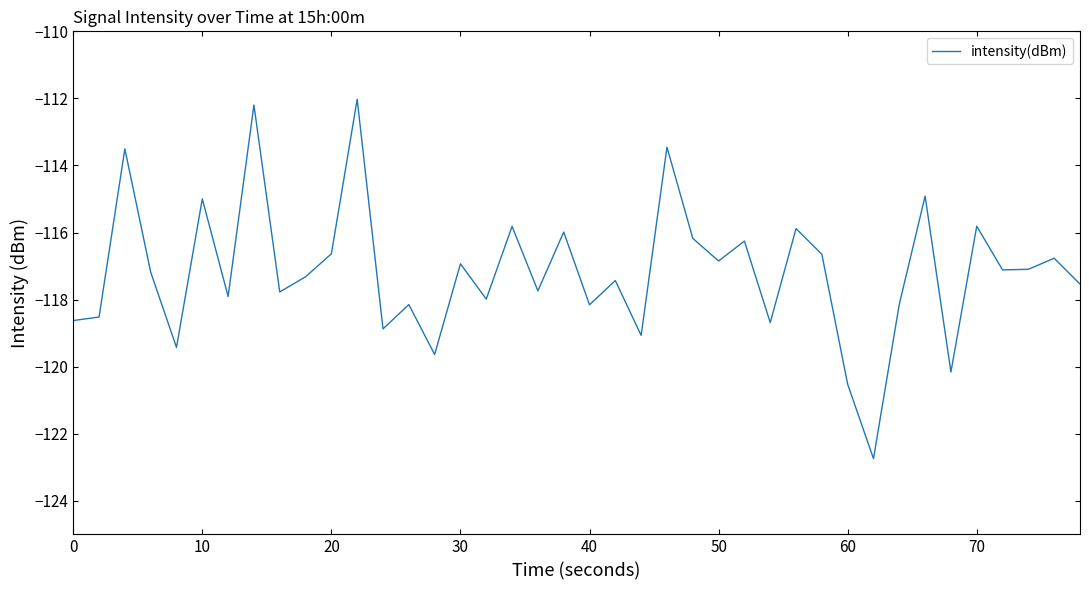

What is the maximum value shown in the chart?

-112.0